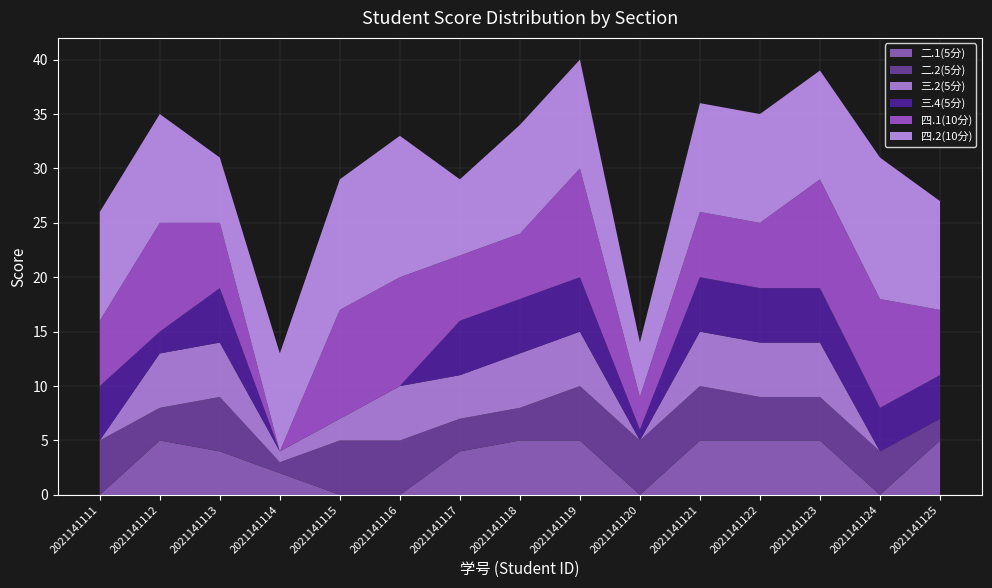

Reading left to right, transcribe all the data shown in this chart.

二.1(5分): 0	5	4	2	0	0	4	5	5	0	5	5	5	0	5
二.2(5分): 5	3	5	1	5	5	3	3	5	5	5	4	4	4	2
三.2(5分): 0	5	5	1	2	5	4	5	5	0	5	5	5	0	0
三.4(5分): 5	2	5	0	0	0	5	5	5	1	5	5	5	4	4
四.1(10分): 6	10	6	0	10	10	6	6	10	3	6	6	10	10	6
四.2(10分): 10	10	6	9	12	13	7	10	10	5	10	10	10	13	10